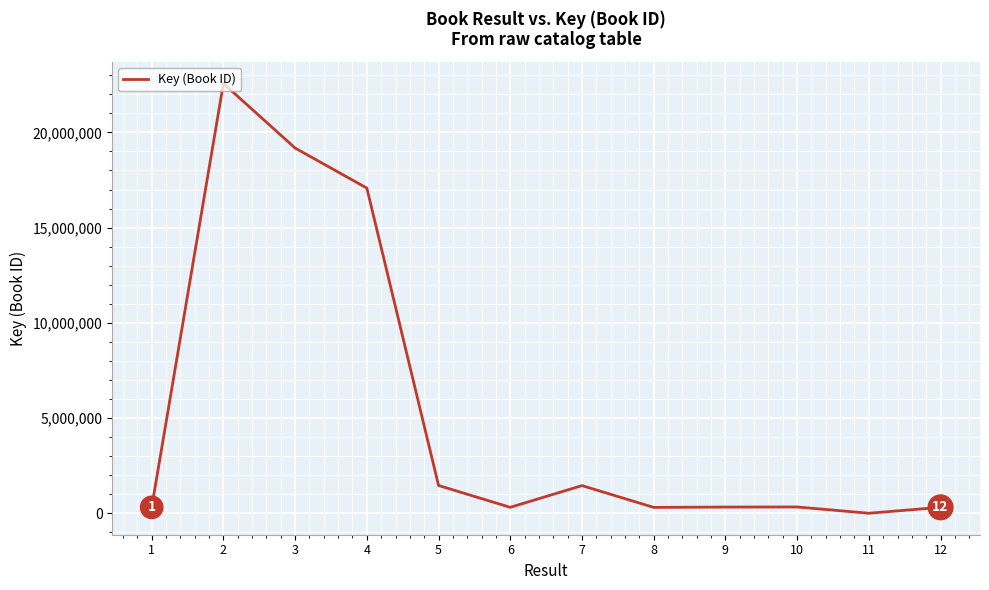

Reading left to right, what are all the values shown in this chart?

317503	22565544	19176219	17074546	1464432	317694	1458275	314351	331350	336410	7527	316902